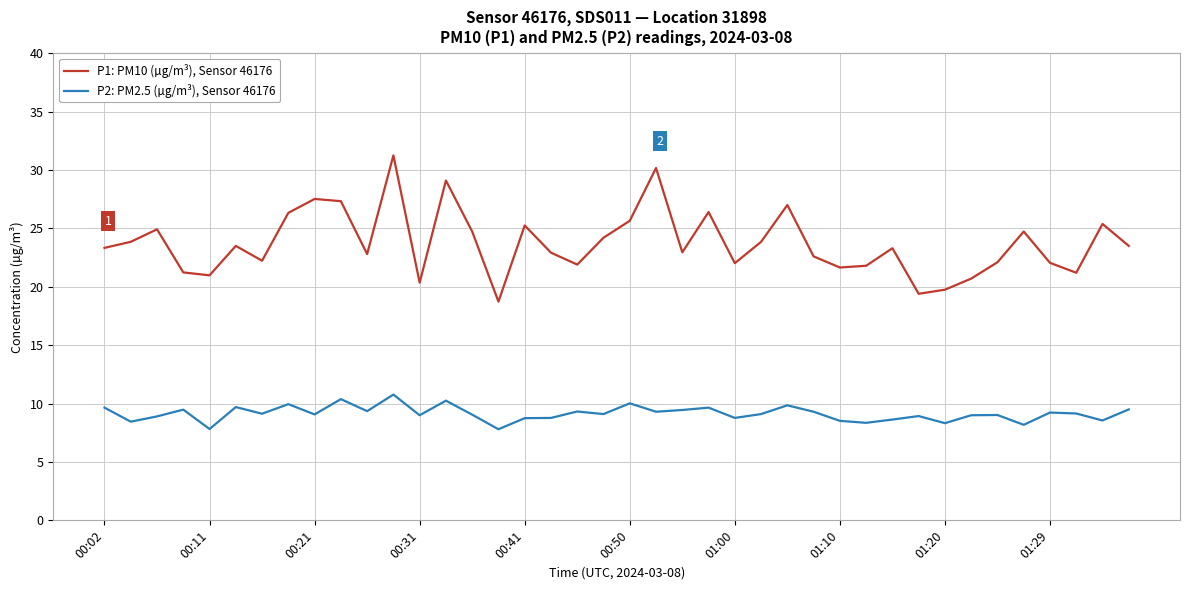

List the series in order of their peak value, lowest first.

P2: PM2.5 (µg/m³), Sensor 46176, P1: PM10 (µg/m³), Sensor 46176